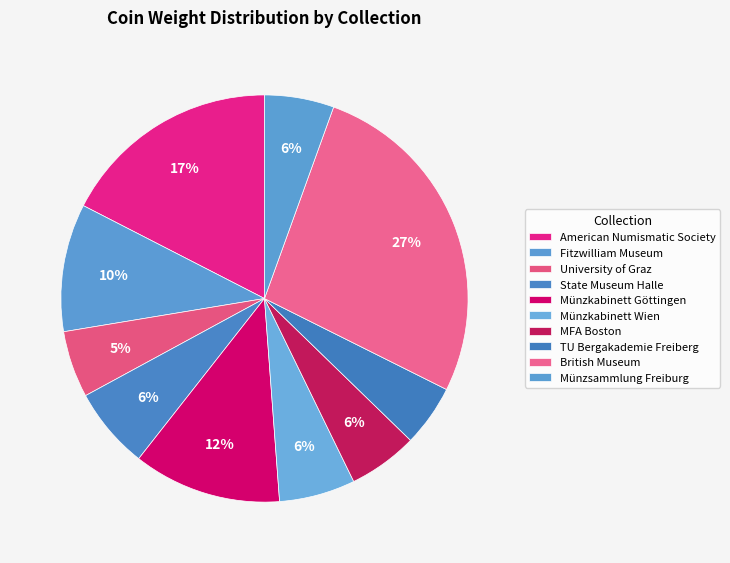

How many segments does this pie chart have?

10